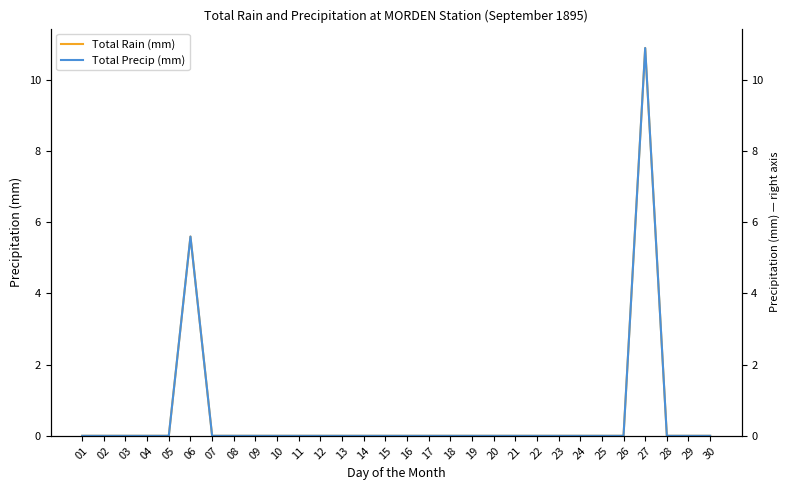

What is the difference between the maximum and minimum values in the Total Precip (mm) series?

10.9